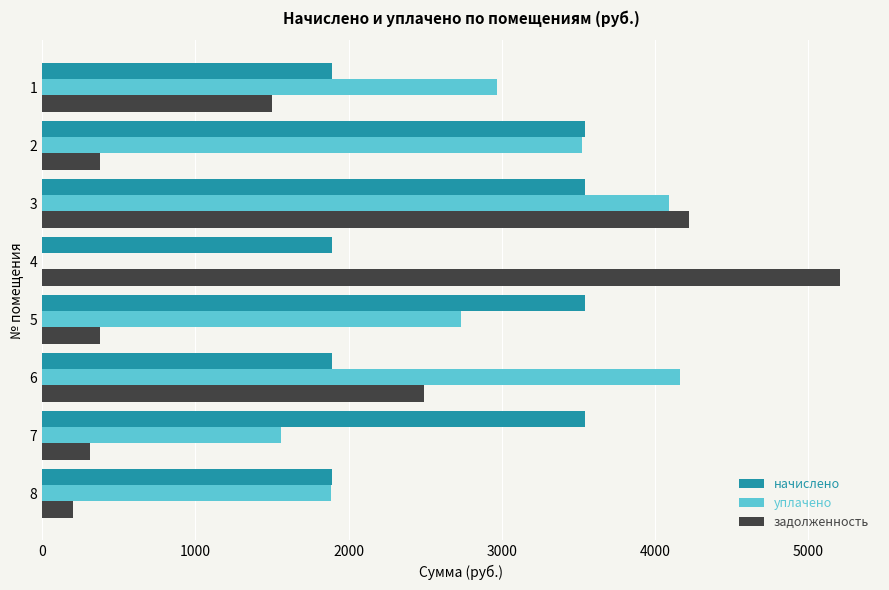

What is the sum of the уплачено values at 8 and 7?

3443.7